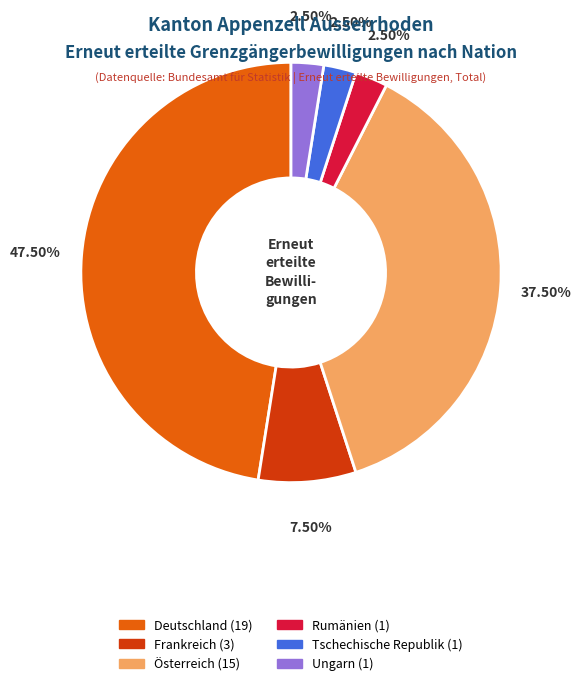

Is there any slice that represents more than half of the pie?

No